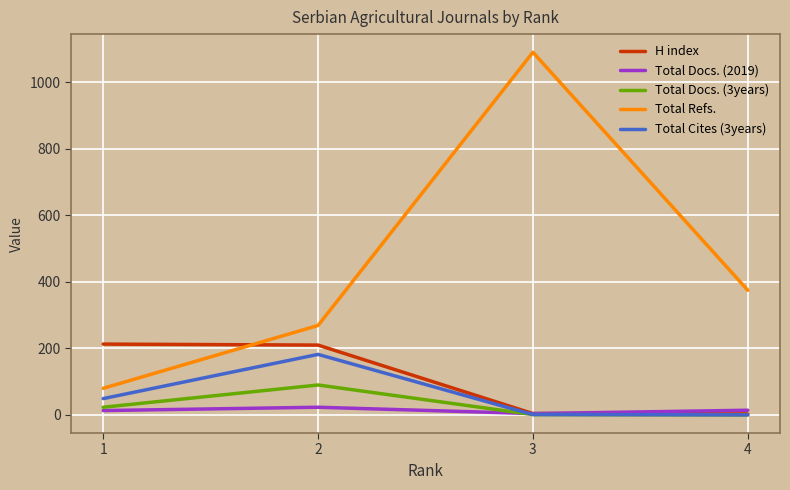

True or false: Total Cites (3years) and Total Refs. intersect in this chart.

False